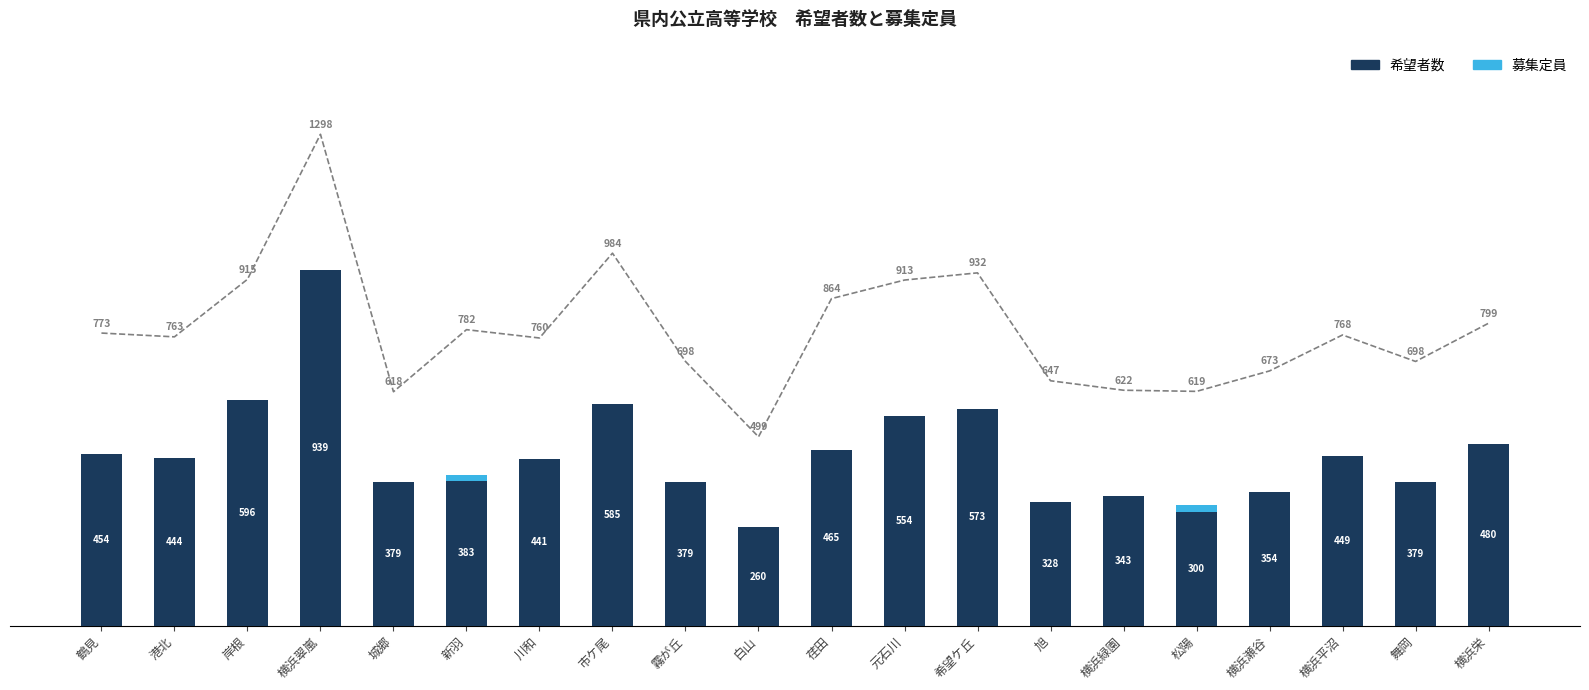

The value of 募集定員 at 松陽 is 556. True or false?

False